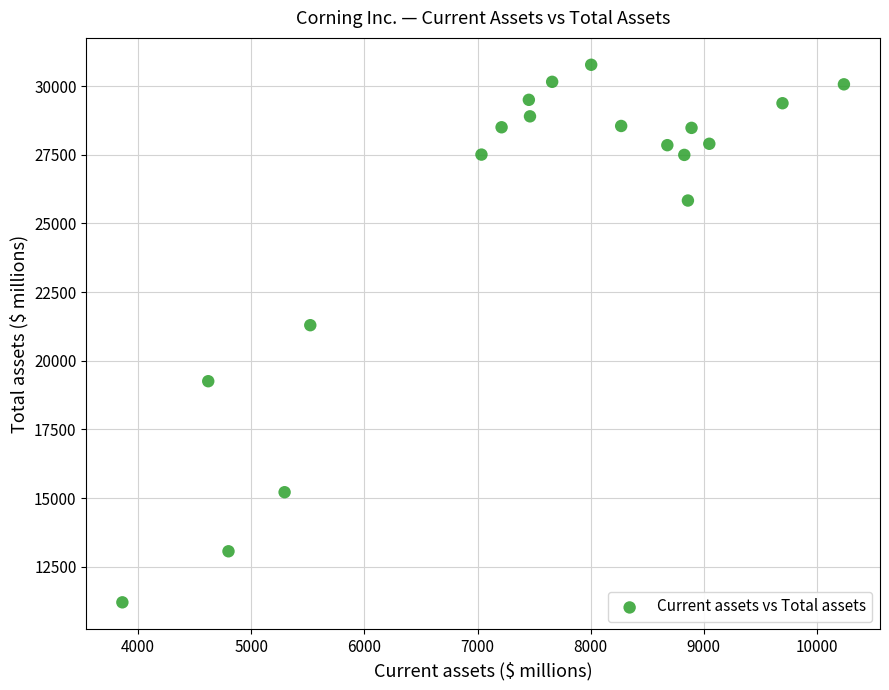

What Y value in the scatter plot is closest to 20991?

21295